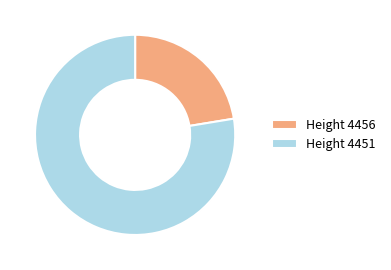

Rank the categories by value from highest to lowest.

Height 4451, Height 4456